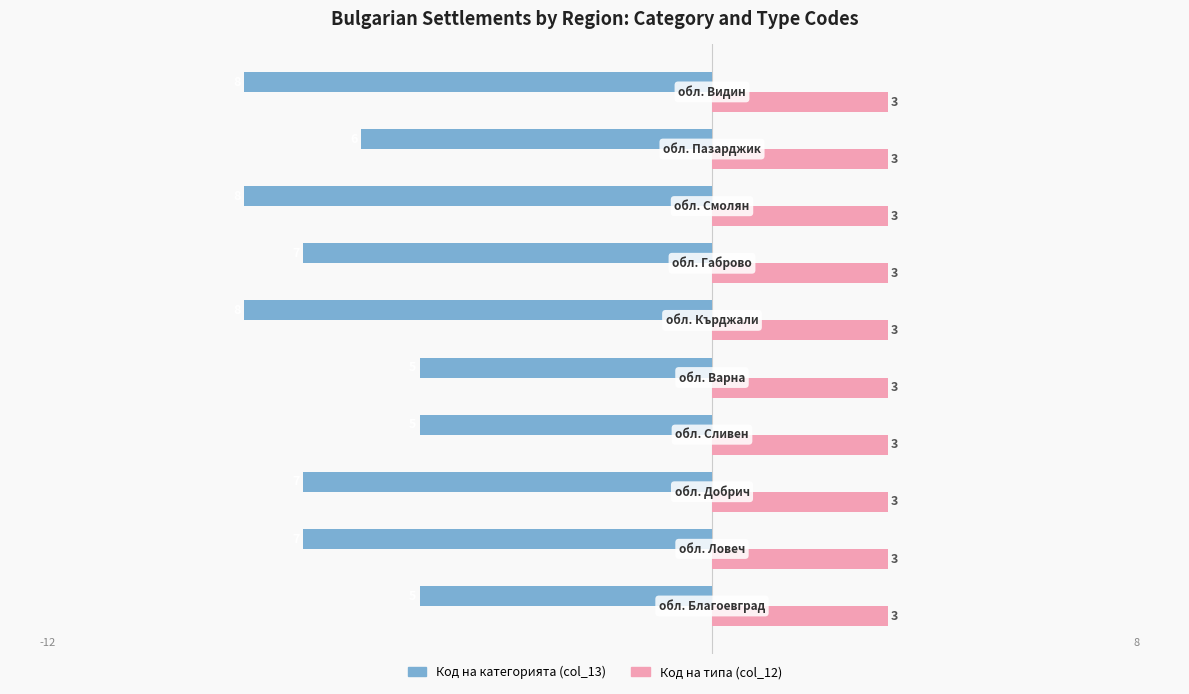

What are all the series names shown in the legend?

Код на категорията (col_13), Код на типа (col_12)